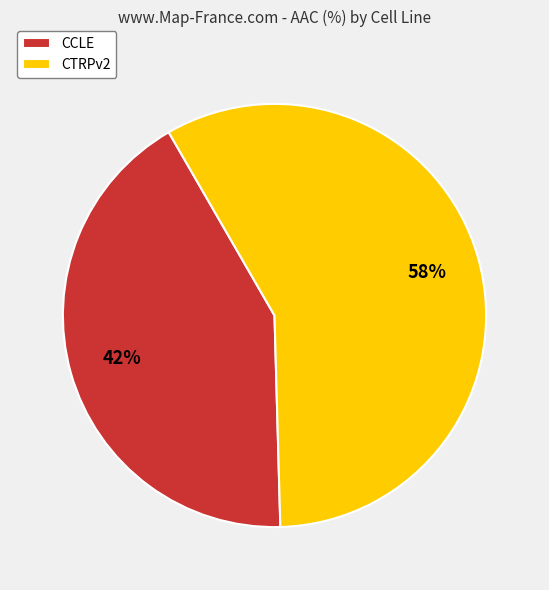

Combined, do CTRPv2 and CCLE account for over 50%?

Yes